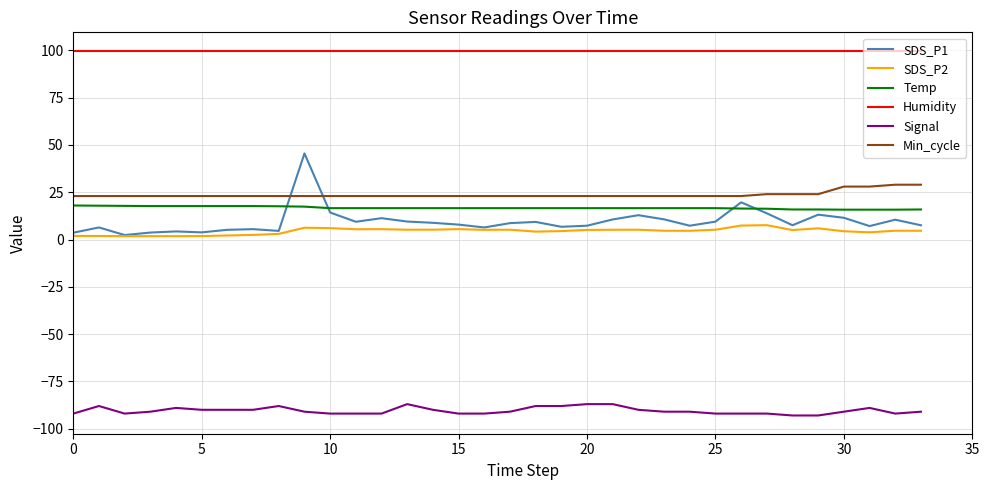

What is the difference between the maximum and minimum values in the SDS_P2 series?

5.8